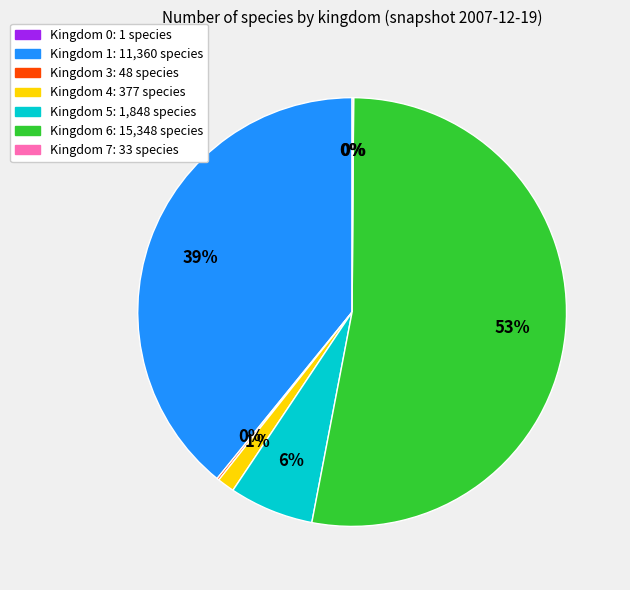

Does any single category account for the majority?

Yes